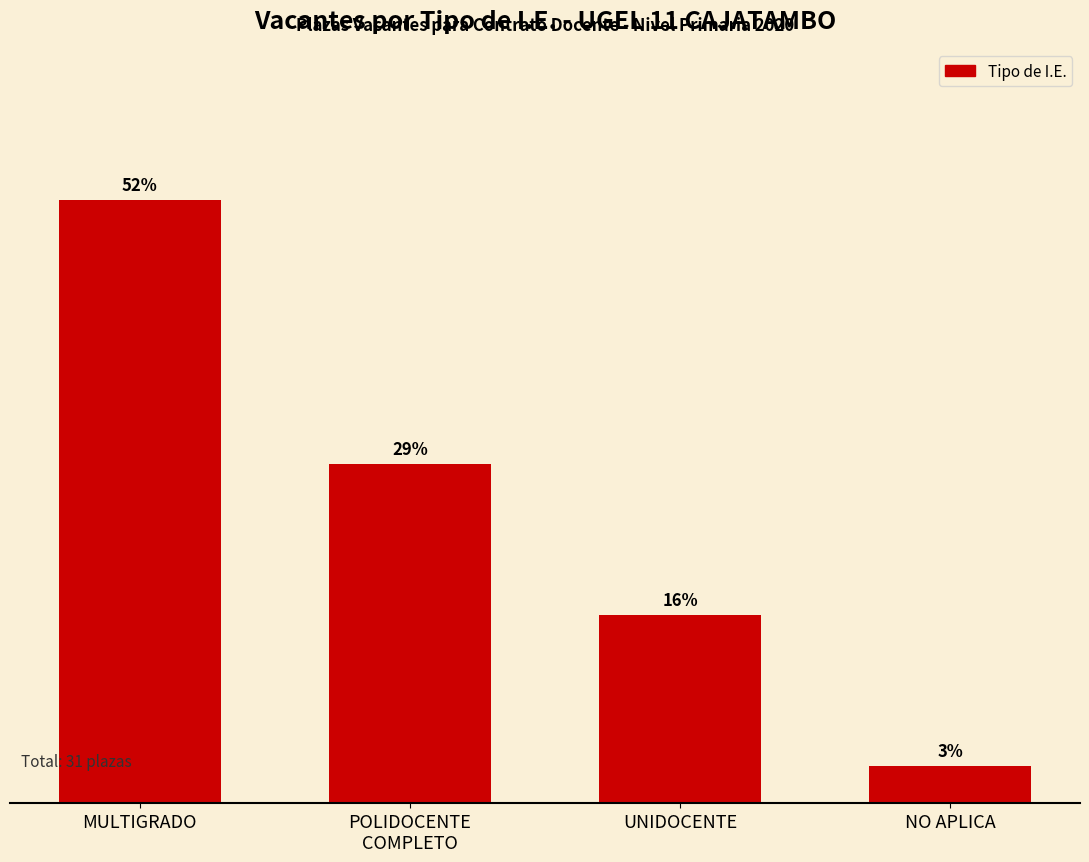

What is the label of the 4th bar from the left?

NO APLICA